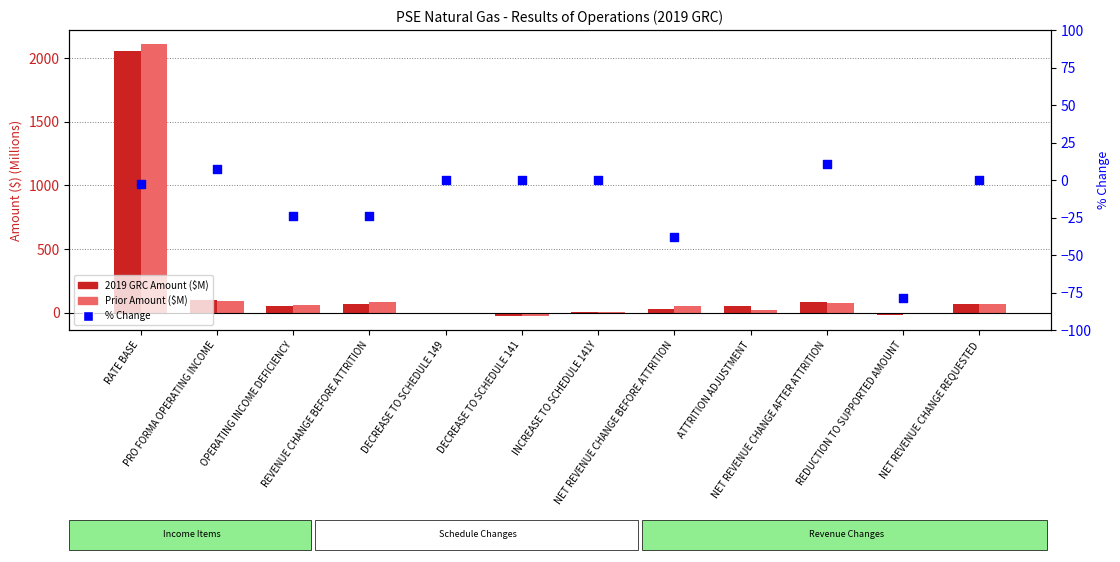

Which series has the largest Y range (max minus min)?

Prior Amount ($M)